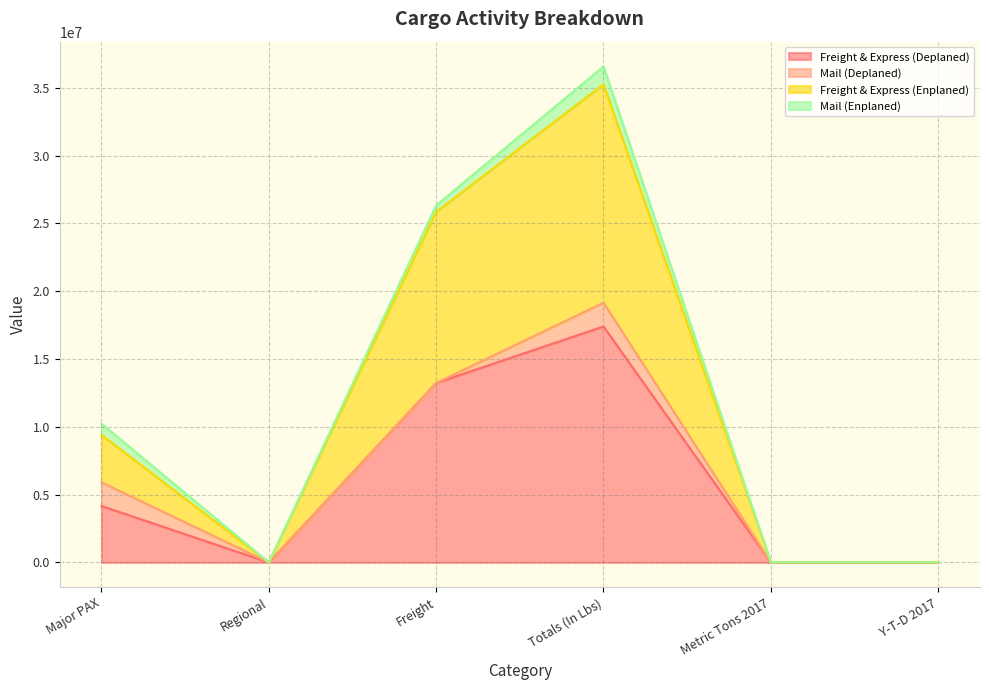

True or false: Freight & Express (Deplaned) and Freight & Express (Enplaned) intersect in this chart.

False